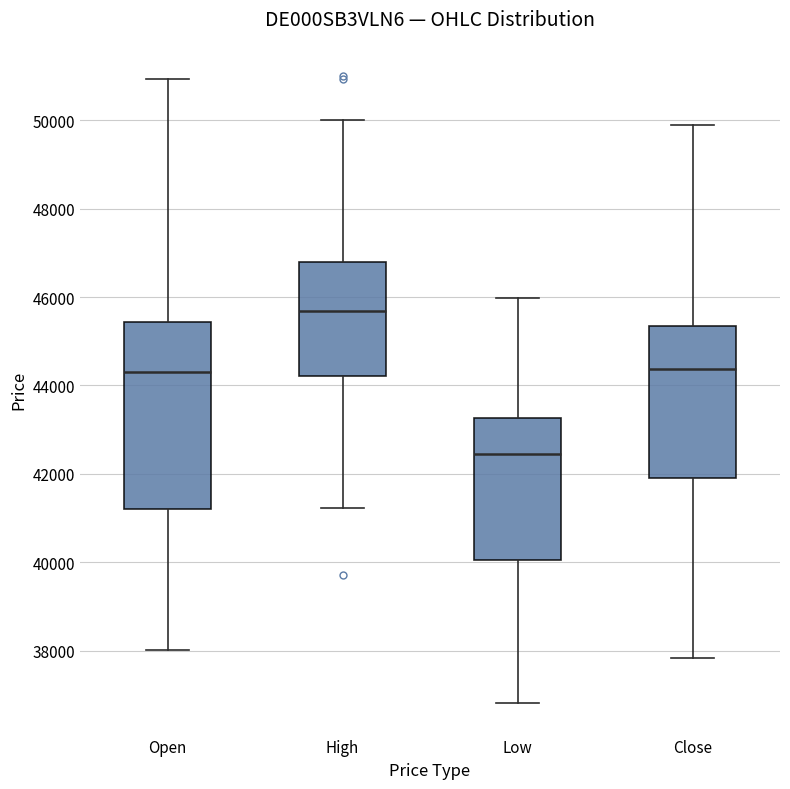

Which box has the lowest median line?

Low